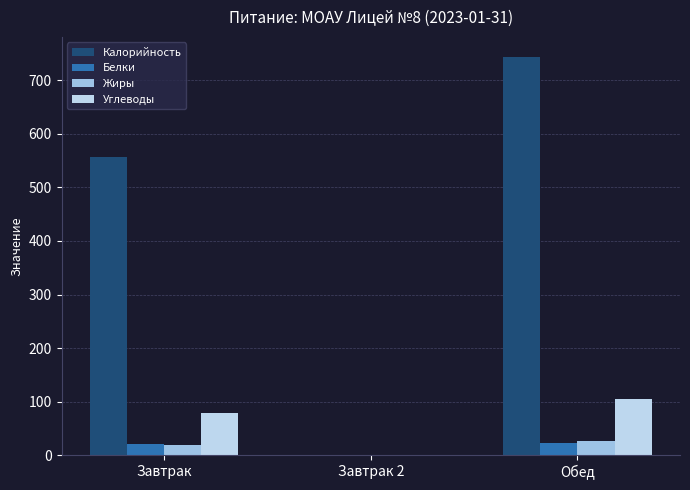

Does the chart contain stacked bars?

No